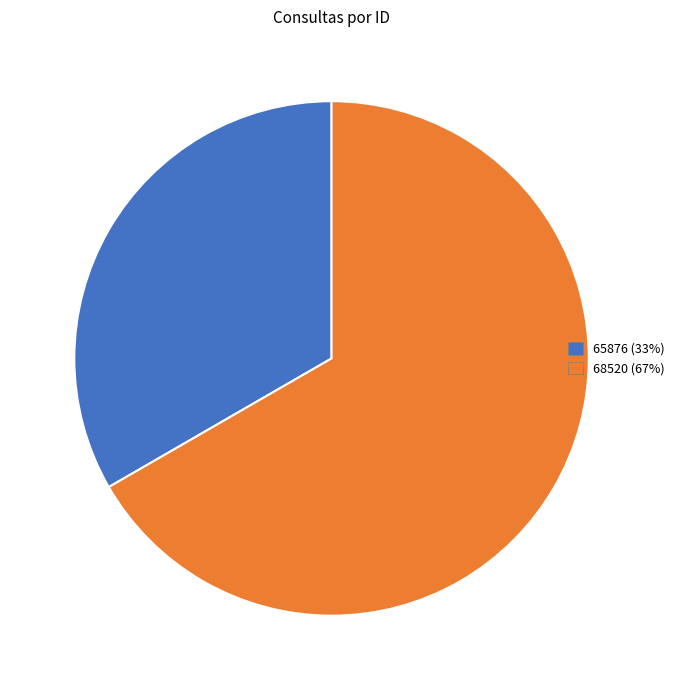

Rank the categories by value from lowest to highest.

65876, 68520